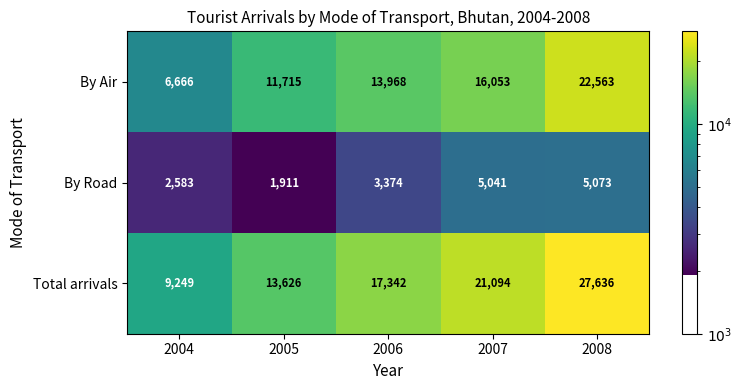

What is the total value across all series at 2005?

27252